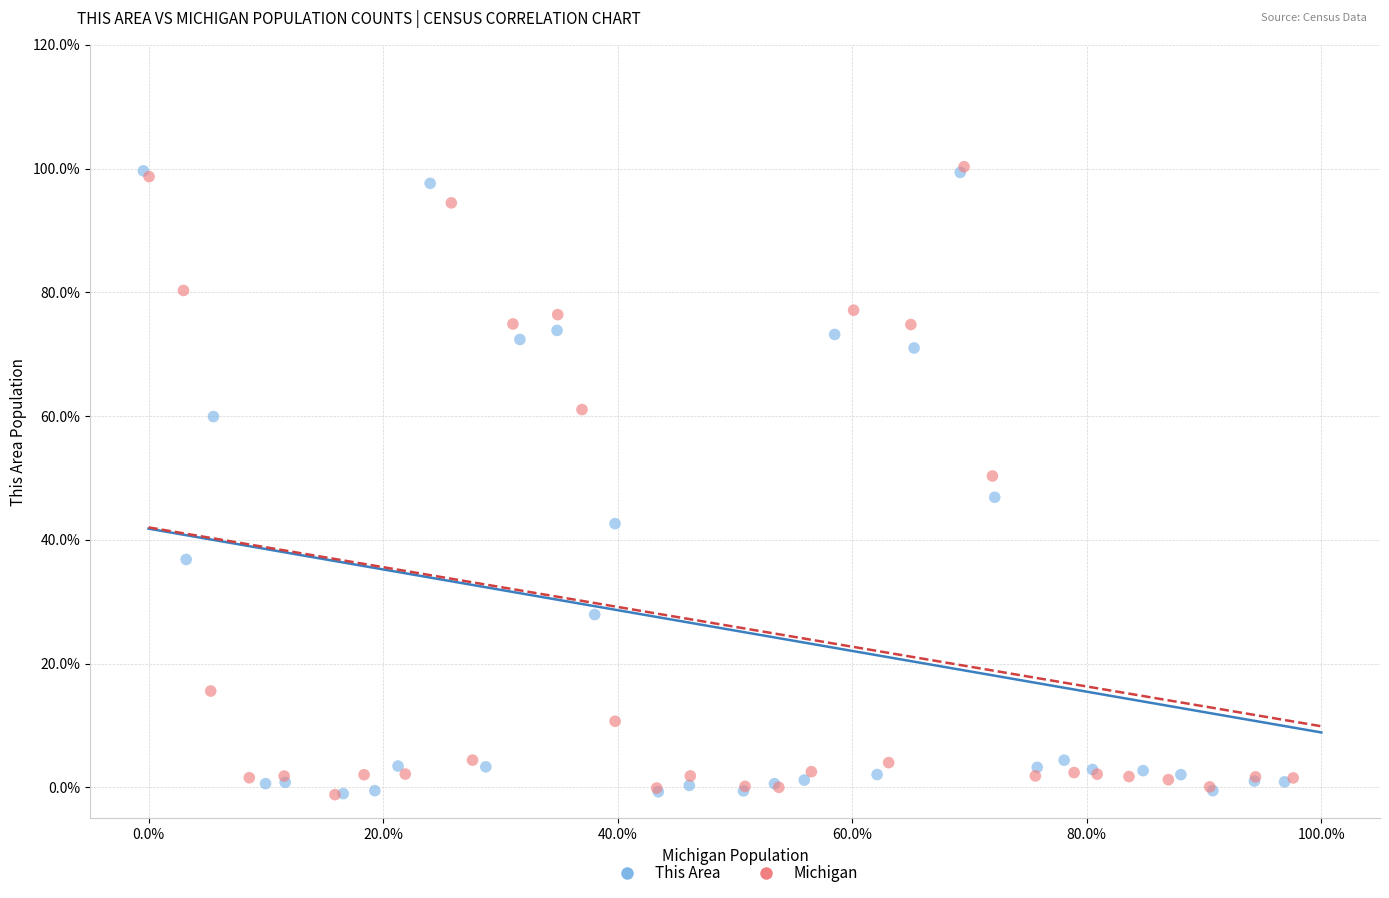

What are all the series names shown in the legend?

This Area, Michigan